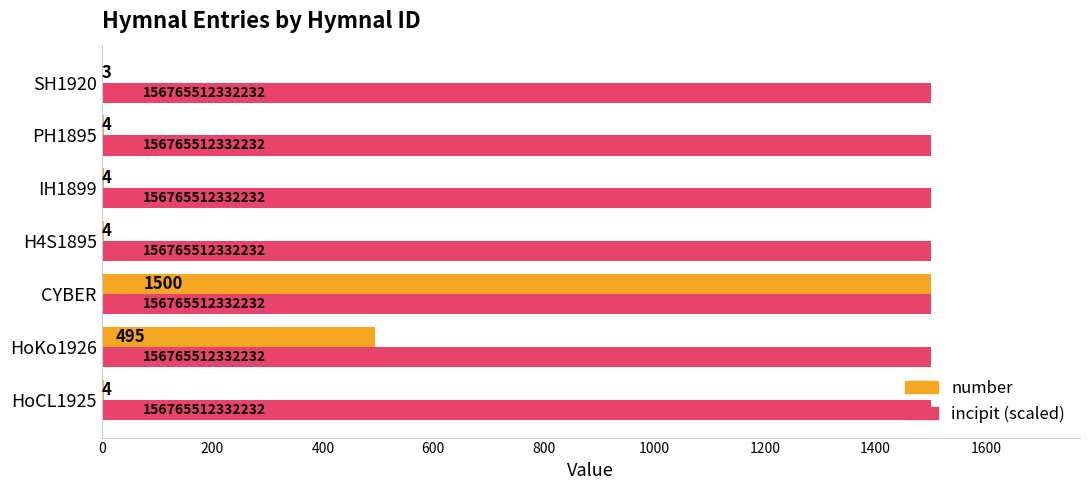

Which series has the largest range (max minus min)?

number